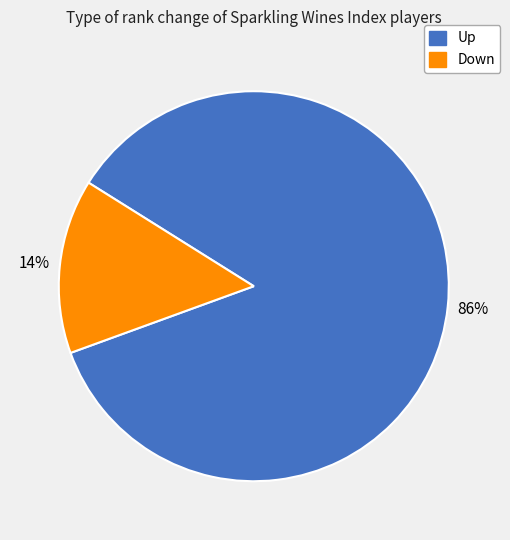

To the nearest percent, what is the average slice percentage?

50%